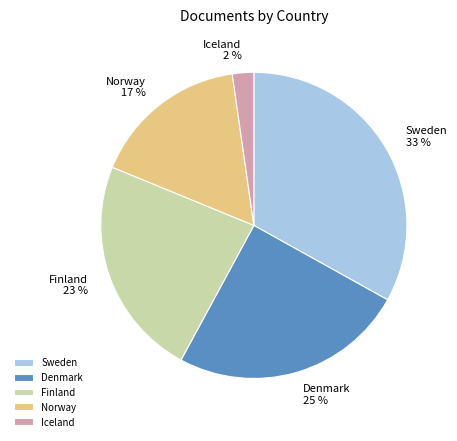

Rank the categories by value from lowest to highest.

Iceland, Norway, Finland, Denmark, Sweden